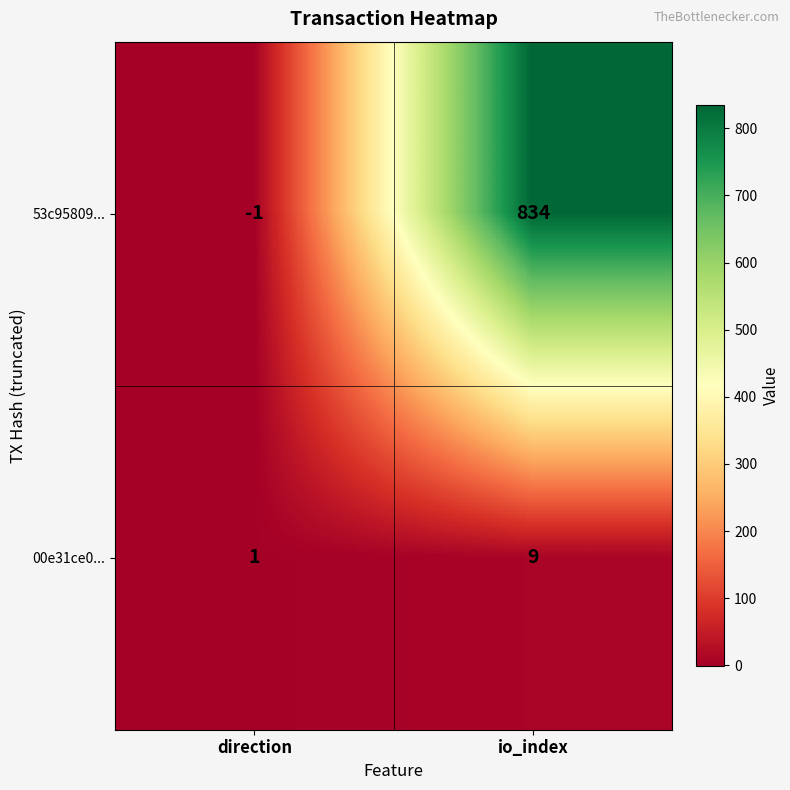

What is the average value of the 00e31ce0... series?

5